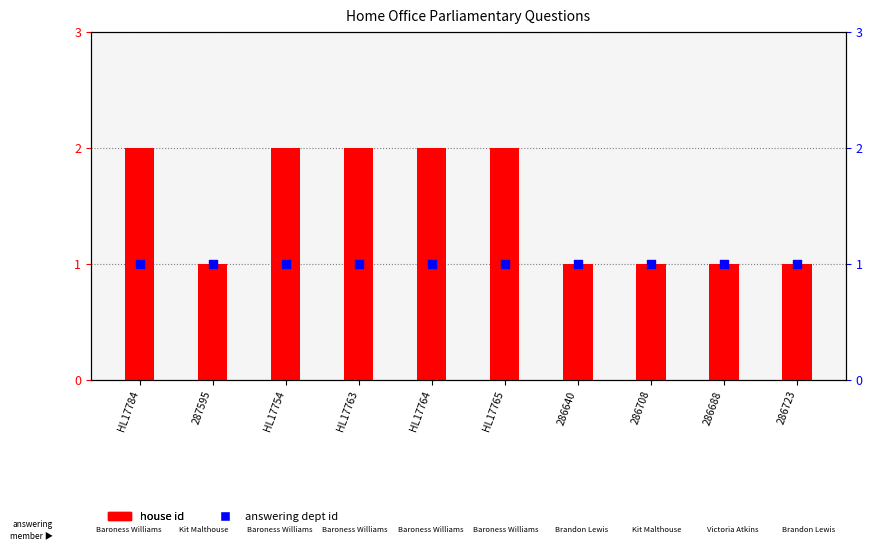

Which series has the largest total across all categories?

house id